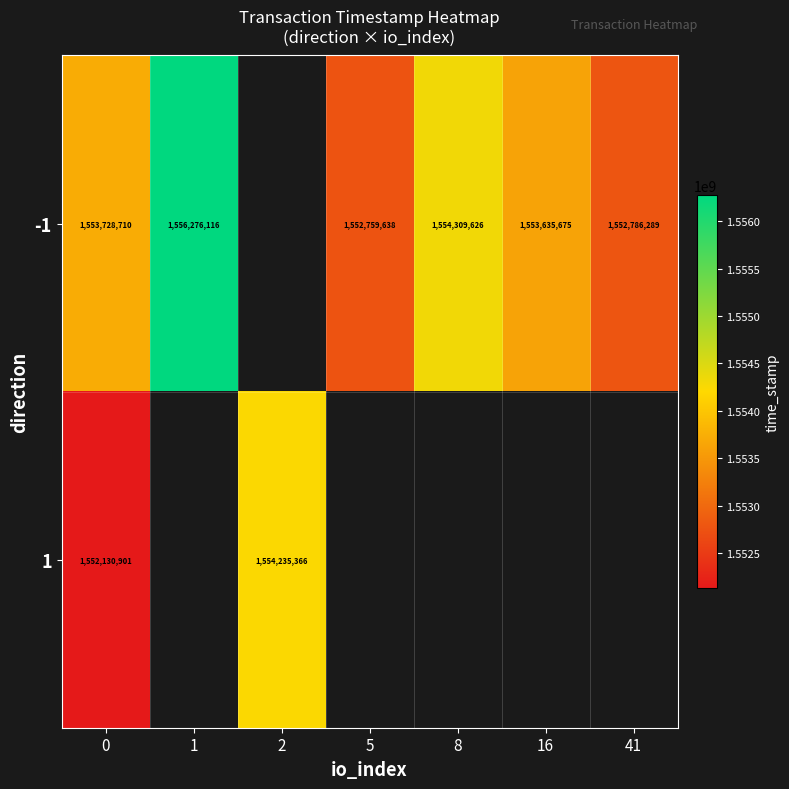

The -1 series shows 2644977620 at 5. True or false?

False